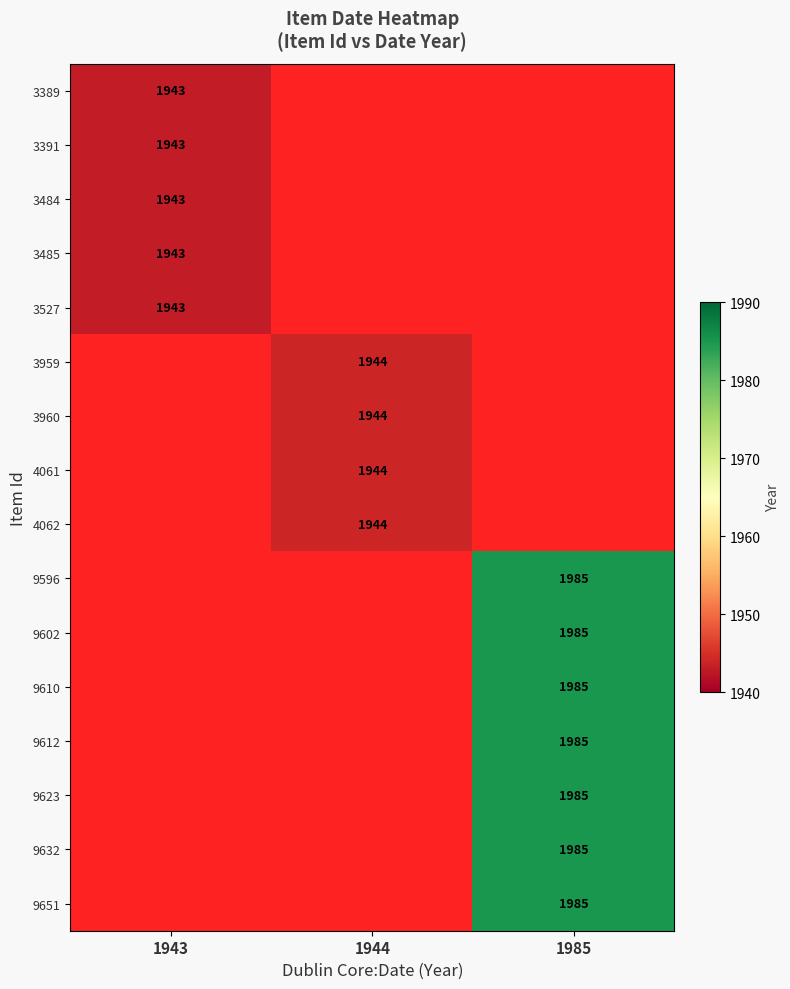

Is the value of 9610 at 1985 greater than the value of 3485 at 1943?

Yes